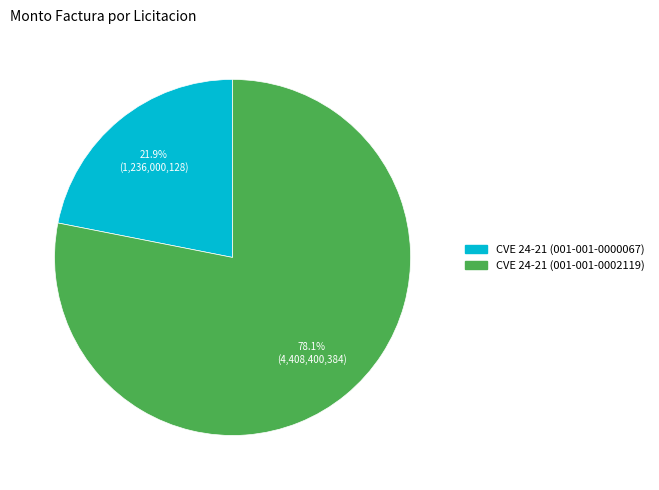

True or false: CVE 24-21 (001-001-0000067) accounts for 37% of the total.

False